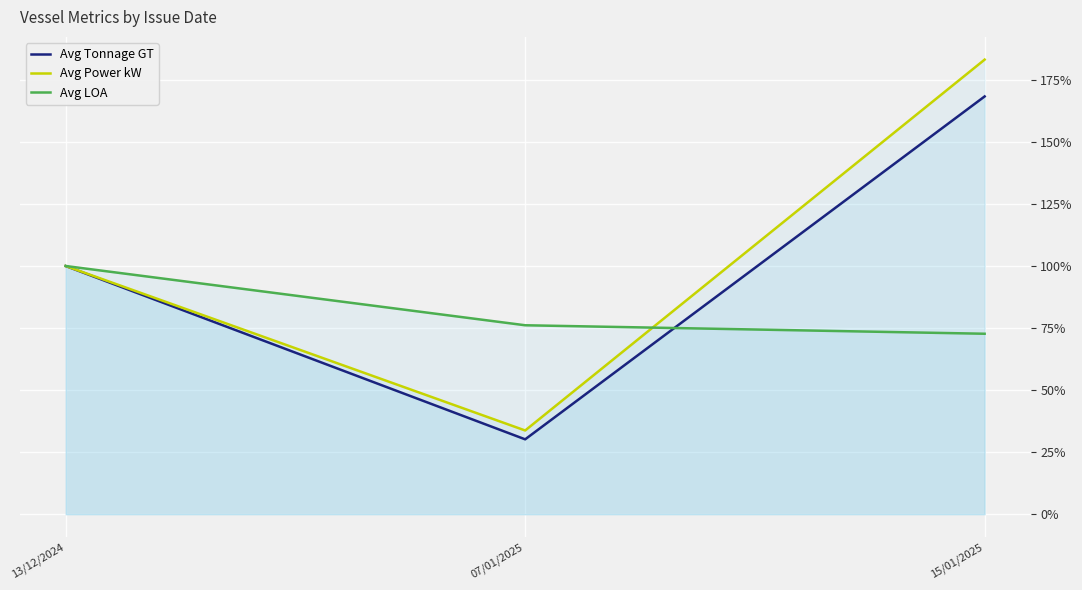

What is the minimum value shown in the chart?

30.2